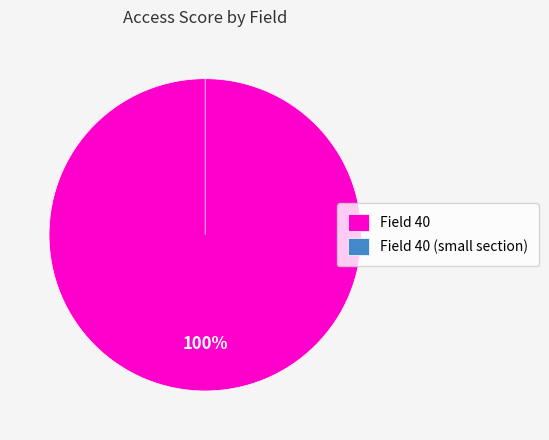

How many slices are in this pie chart?

2